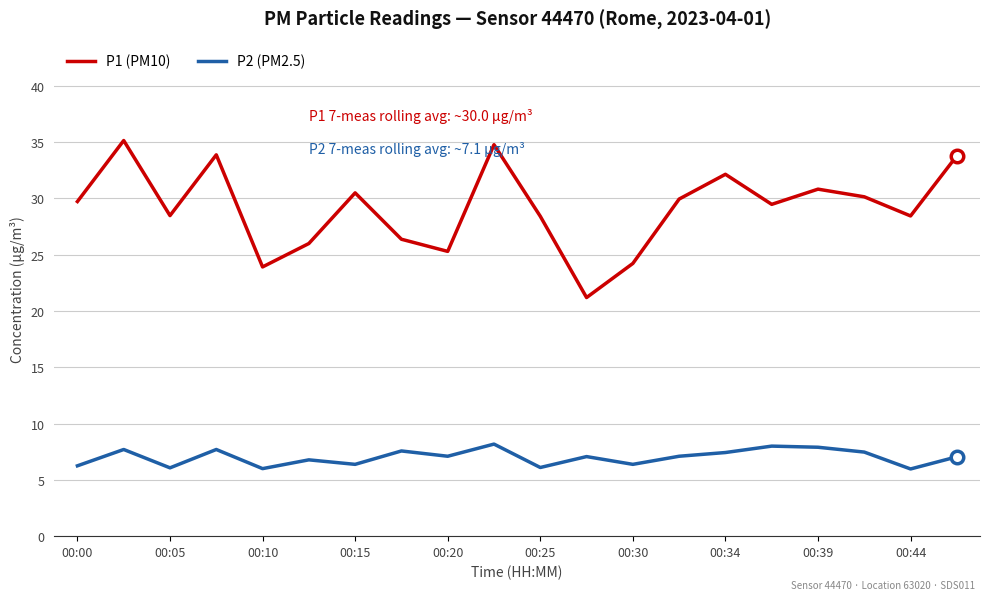

True or false: P2 (PM2.5) and P1 (PM10) cross at least once.

False